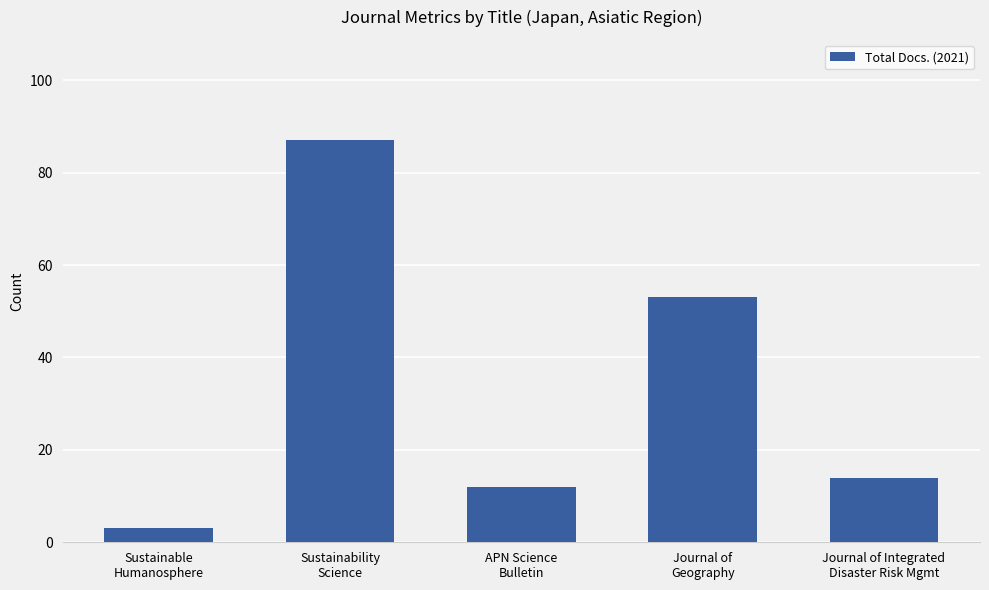

Rank the categories by value from highest to lowest.

Sustainability
Science, Journal of
Geography, Journal of Integrated
Disaster Risk Mgmt, APN Science
Bulletin, Sustainable
Humanosphere